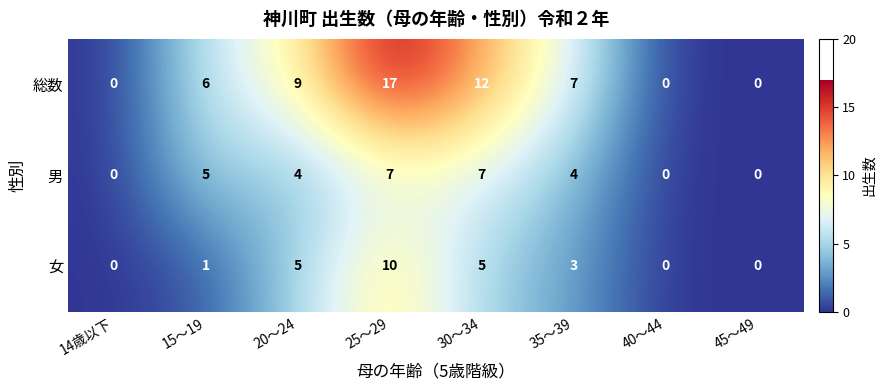

At 20～24, list the series in order from largest to smallest.

総数, 女, 男